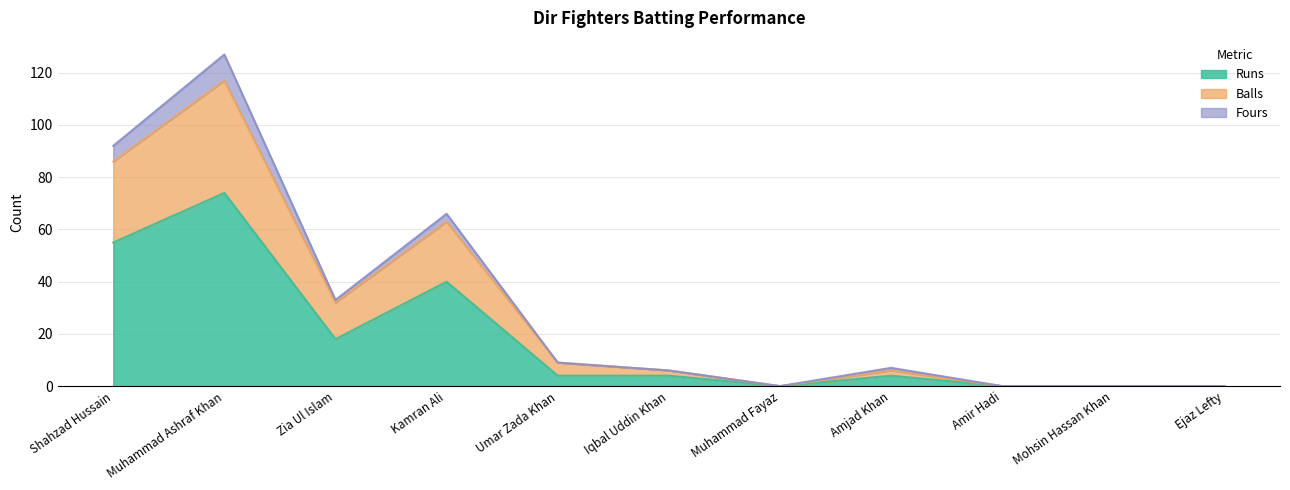

What is the highest value of the Runs series?

74